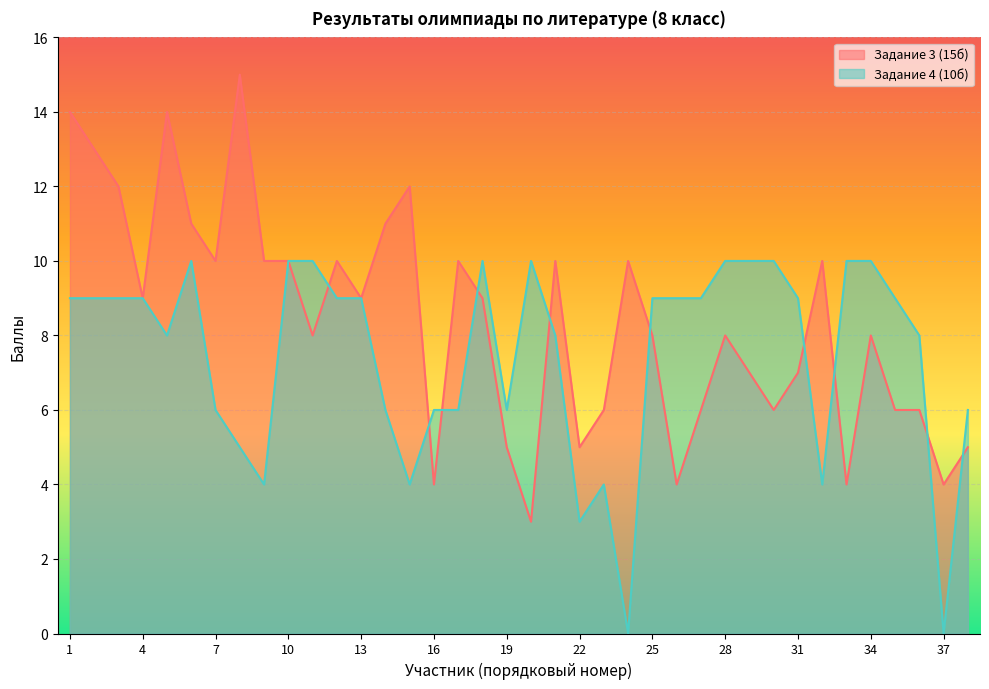

Between 11 and 21, which is larger?

21